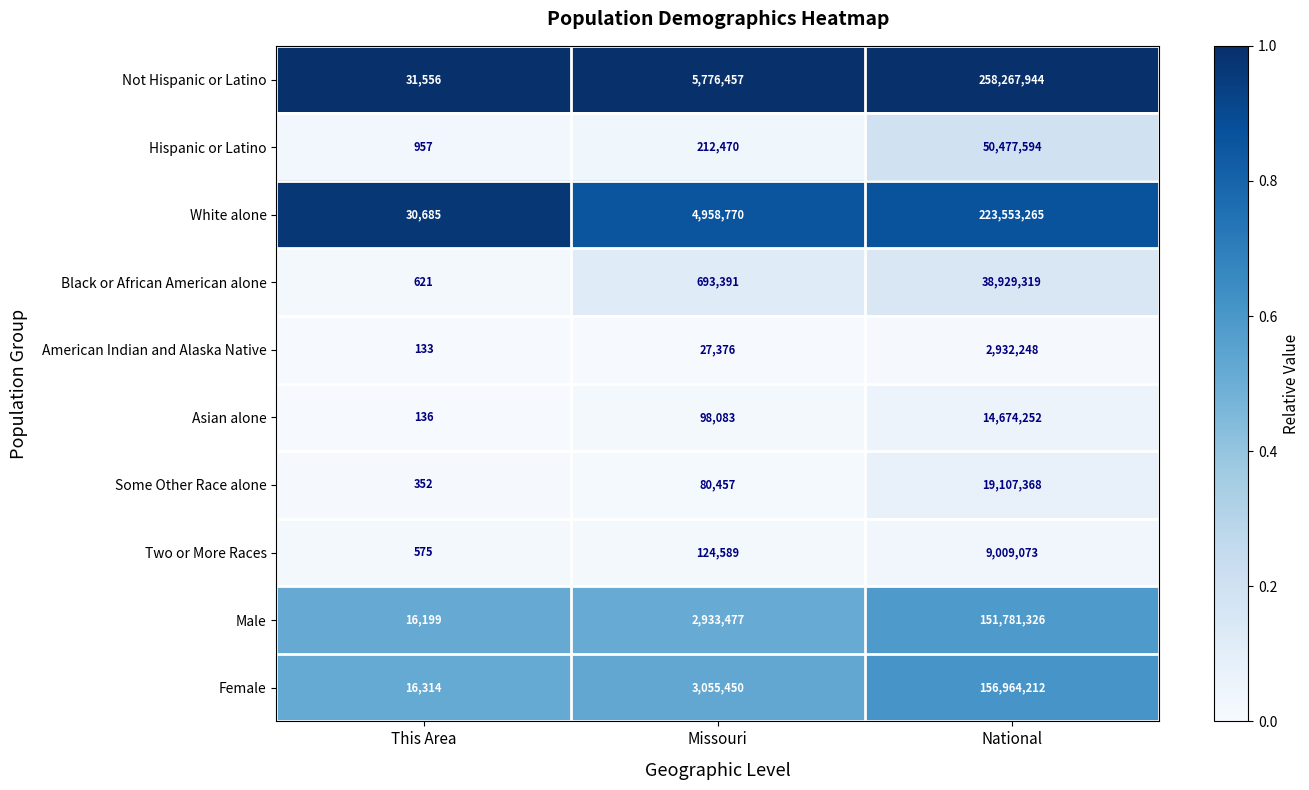

At National, list the series in order from largest to smallest.

Not Hispanic or Latino, White alone, Female, Male, Hispanic or Latino, Black or African American alone, Some Other Race alone, Asian alone, Two or More Races, American Indian and Alaska Native